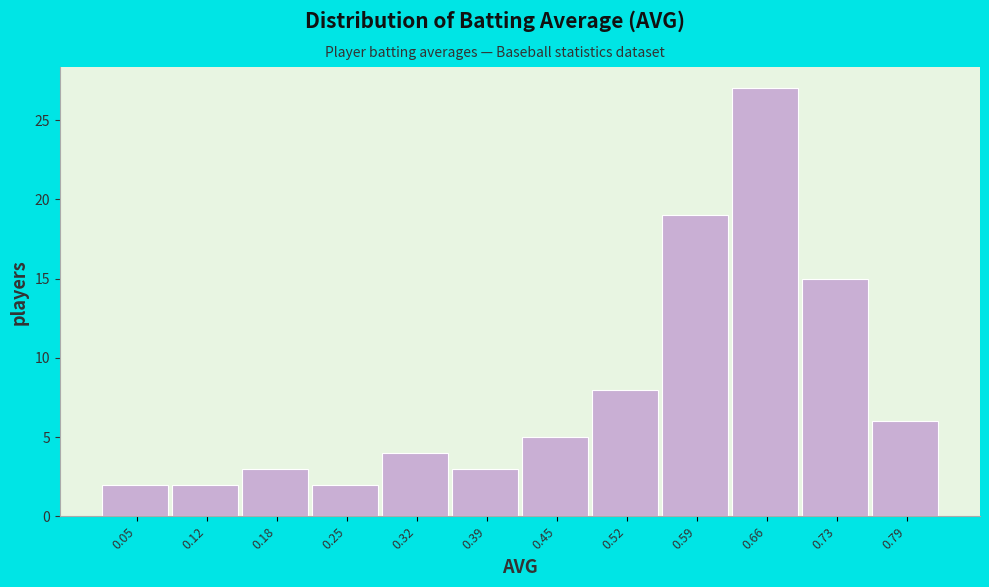

Reading left to right, list every bar in this chart as the range it spans on the x-axis followed by its height. Neither the bar edges nor the heights are printed on the chart, so give them approximately, as read against the axes.

0.02 to 0.08: 2
0.08 to 0.15: 2
0.15 to 0.22: 3
0.22 to 0.29: 2
0.29 to 0.35: 4
0.35 to 0.42: 3
0.42 to 0.49: 5
0.49 to 0.56: 8
0.56 to 0.62: 19
0.62 to 0.69: 27
0.69 to 0.76: 15
0.76 to 0.83: 6